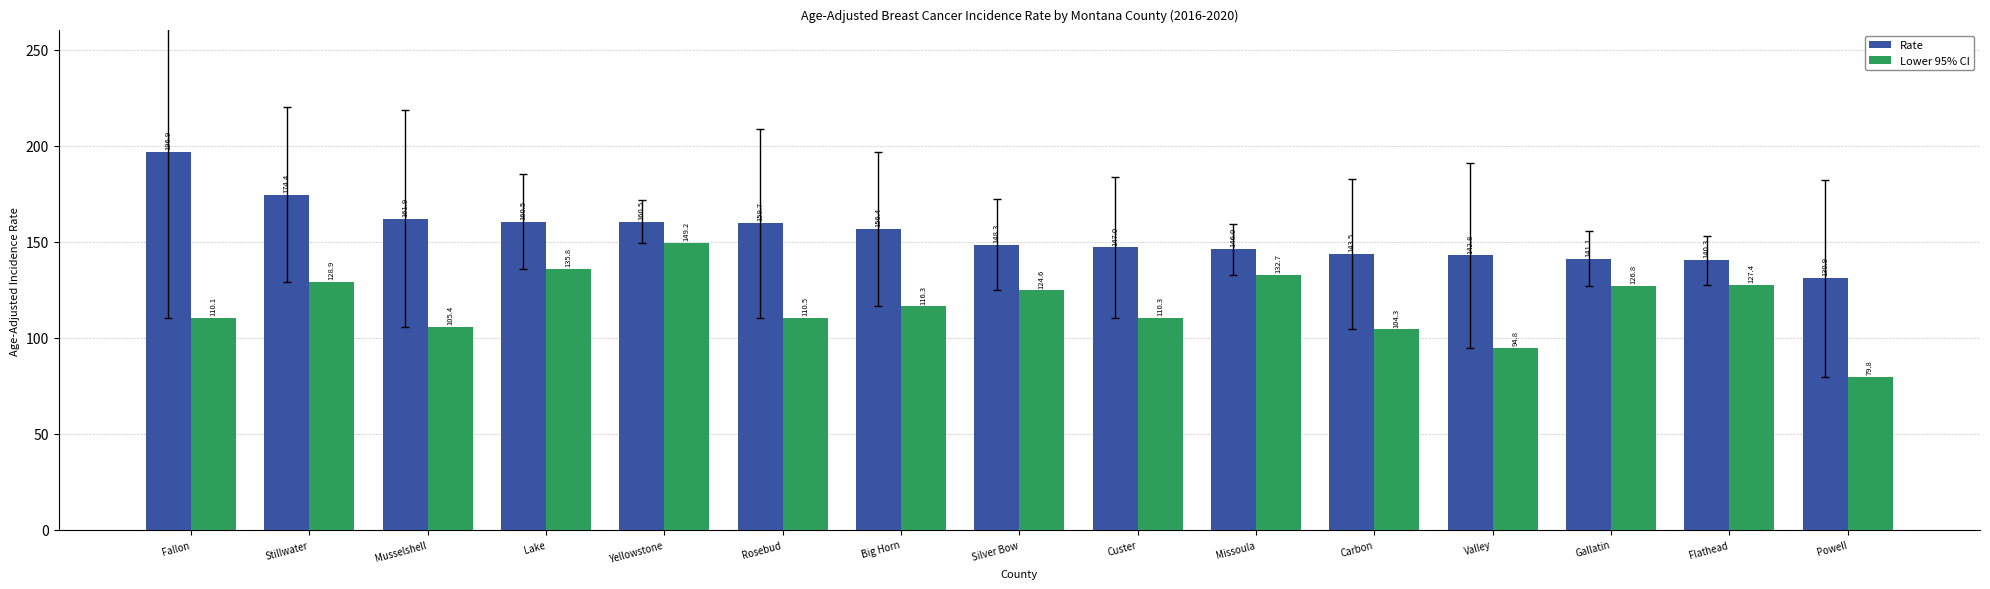

At which label is Rate closest to 163?

Musselshell